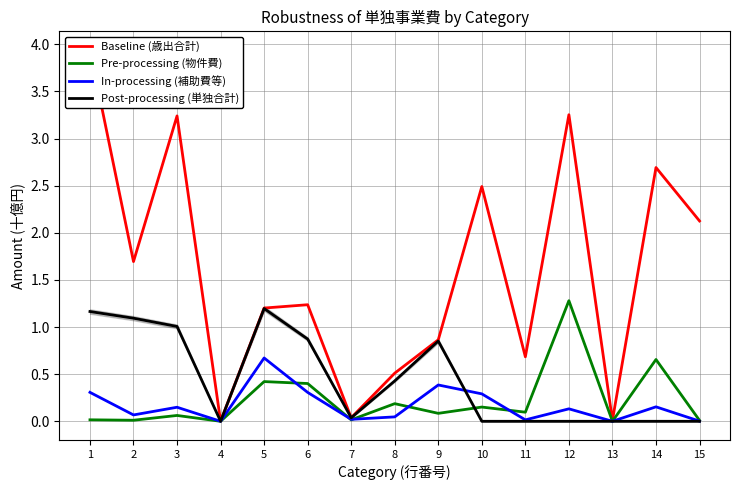

How many lines are shown in the chart?

4